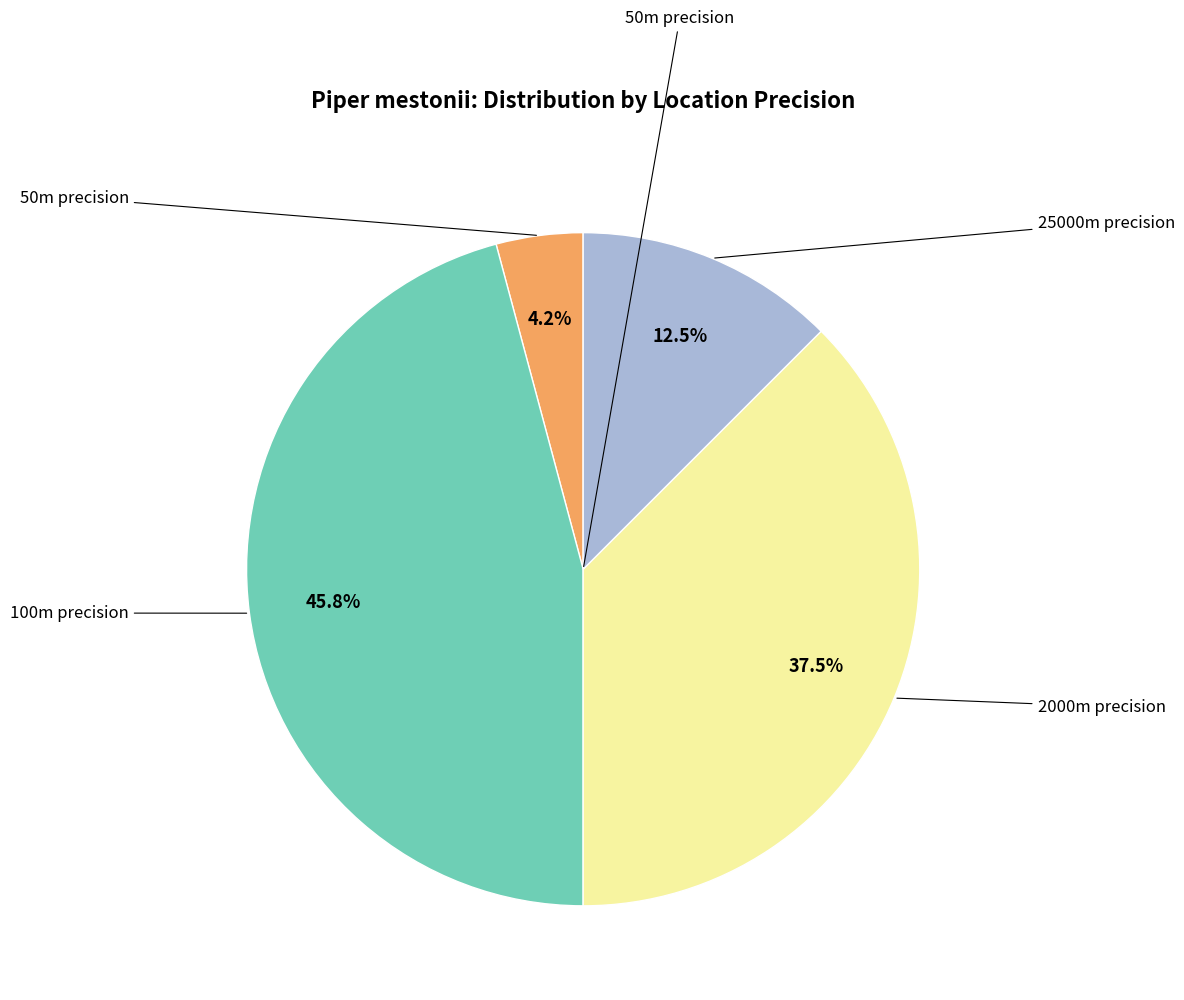

Is there any slice that represents more than half of the pie?

No